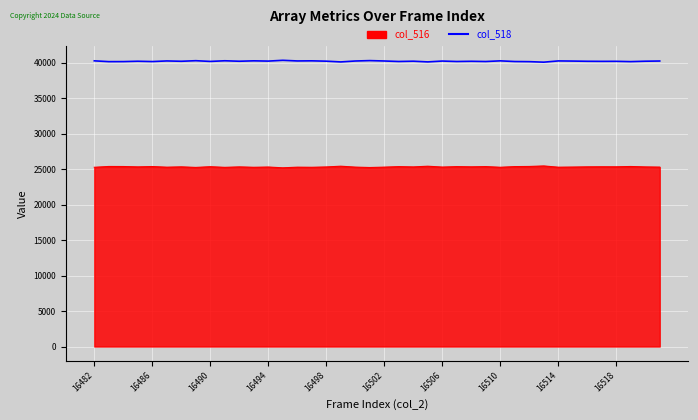

Reading left to right, transcribe all the data shown in this chart.

col_516: 25265	25379	25373	25323	25368	25280	25327	25246	25348	25256	25322	25265	25302	25191	25281	25265	25313	25418	25289	25233	25287	25358	25318	25415	25296	25359	25330	25362	25268	25362	25381	25453	25278	25299	25328	25339	25334	25376	25319	25291
col_518: 40270	40156	40162	40212	40167	40255	40208	40289	40187	40279	40213	40270	40233	40344	40254	40270	40222	40117	40246	40302	40248	40177	40217	40120	40239	40176	40205	40173	40267	40173	40154	40082	40257	40236	40207	40196	40201	40159	40216	40244